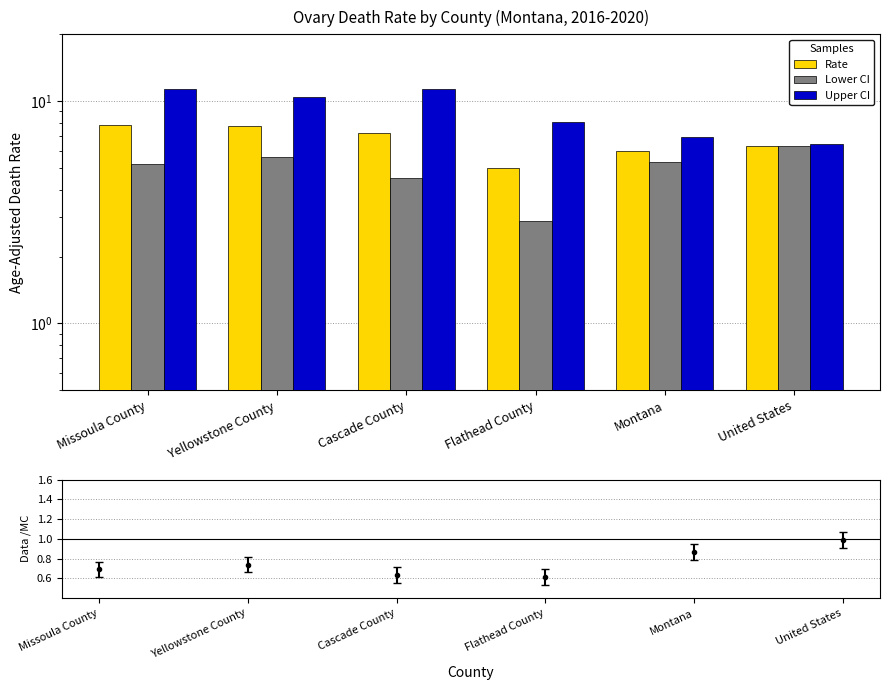

Reading left to right, what are all the values shown in this chart?

Rate: 7.8	7.7	7.2	5.0	6.0	6.3
Lower CI: 5.2	5.6	4.5	2.9	5.3	6.3
Upper CI: 11.3	10.4	11.3	8.1	6.9	6.4